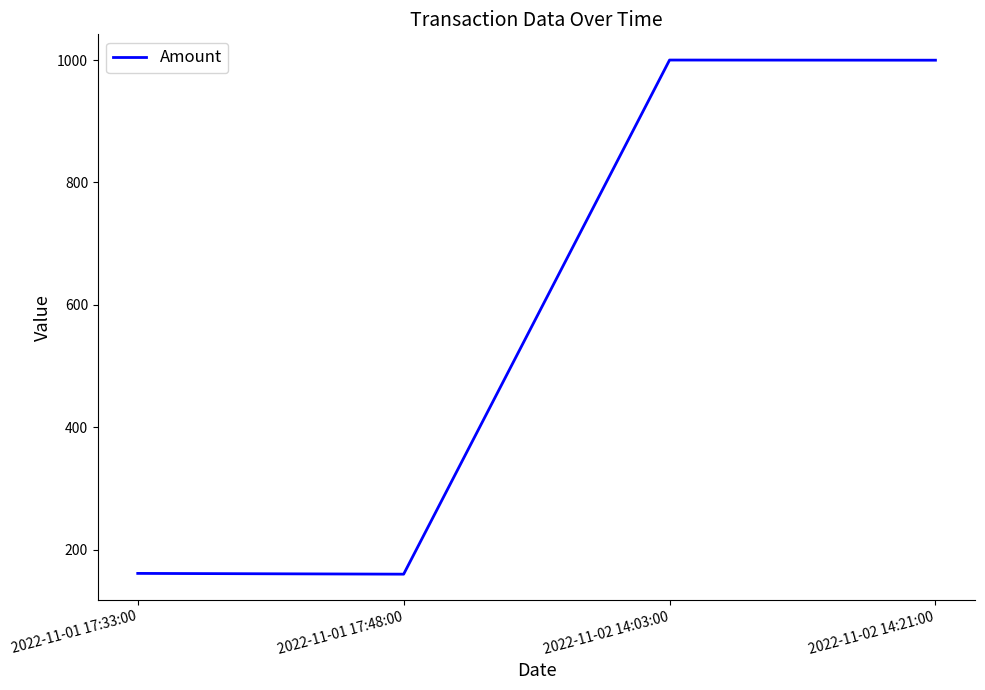

What is the difference between the second highest and second lowest values?

838.9